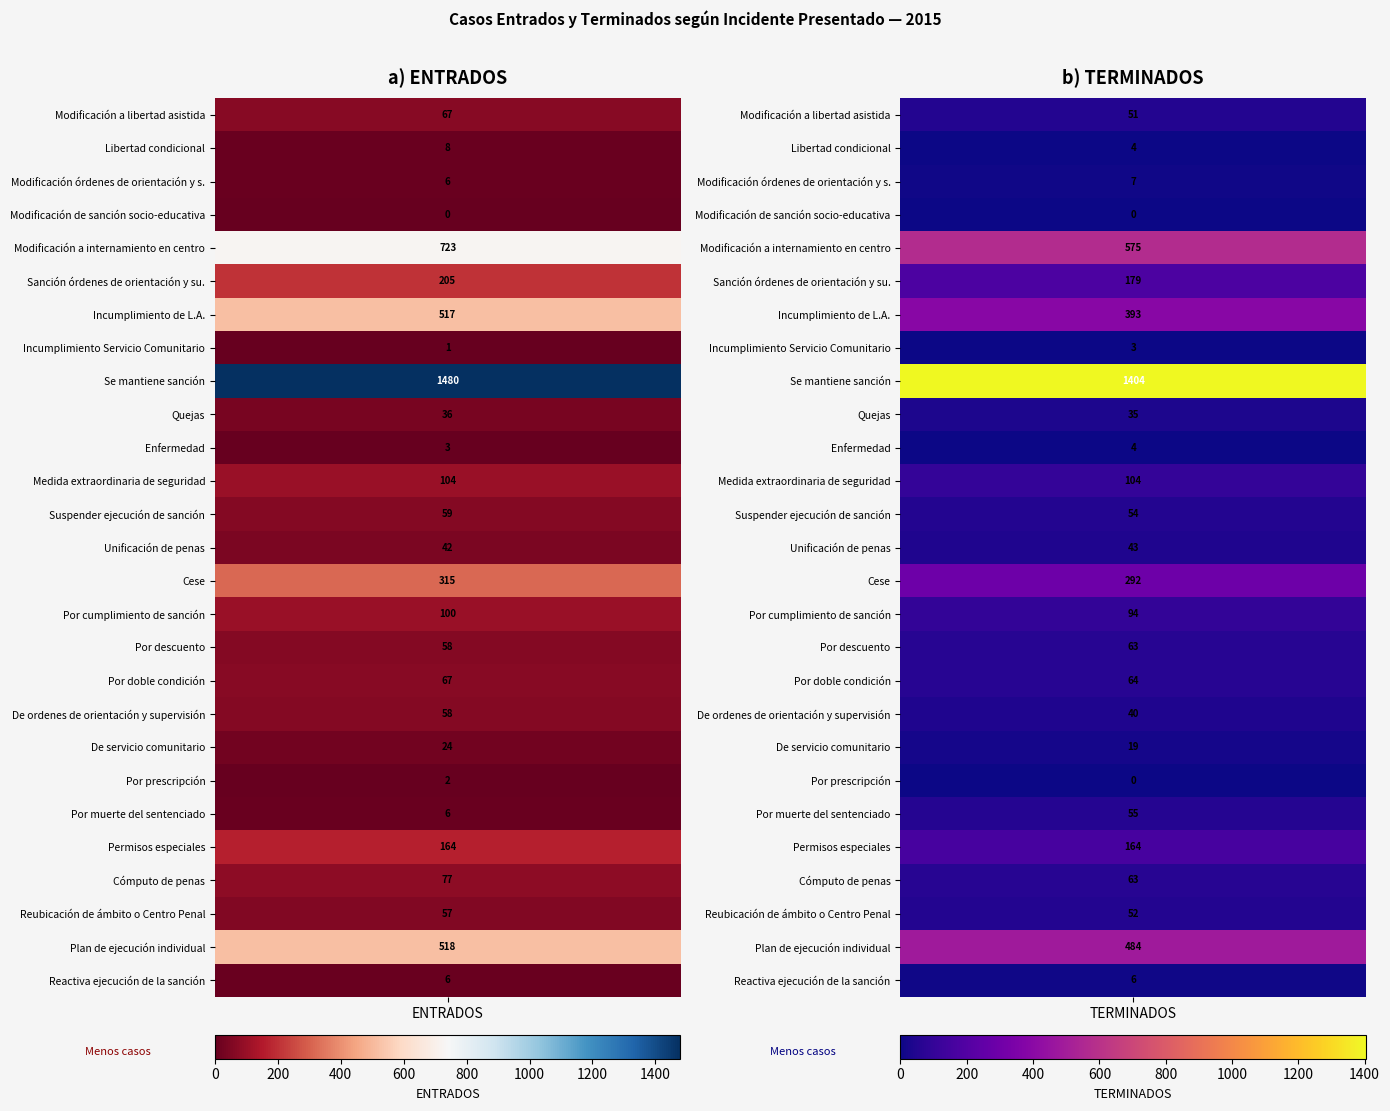

What is the difference between the Suspender ejecución de sanción values at 1 and 0?

5